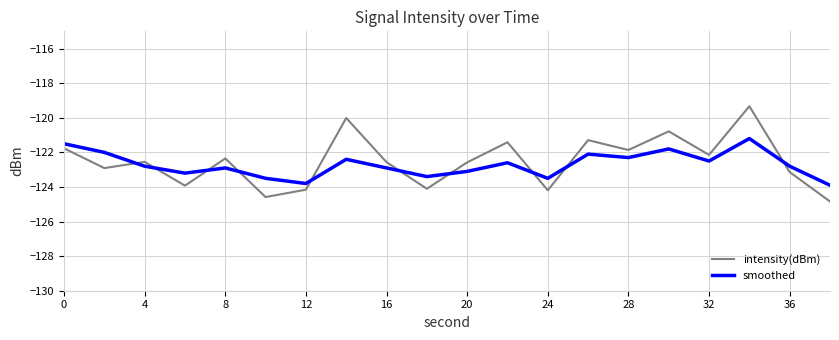

Which series ends up on top after the final intersection of intensity(dBm) and smoothed?

smoothed